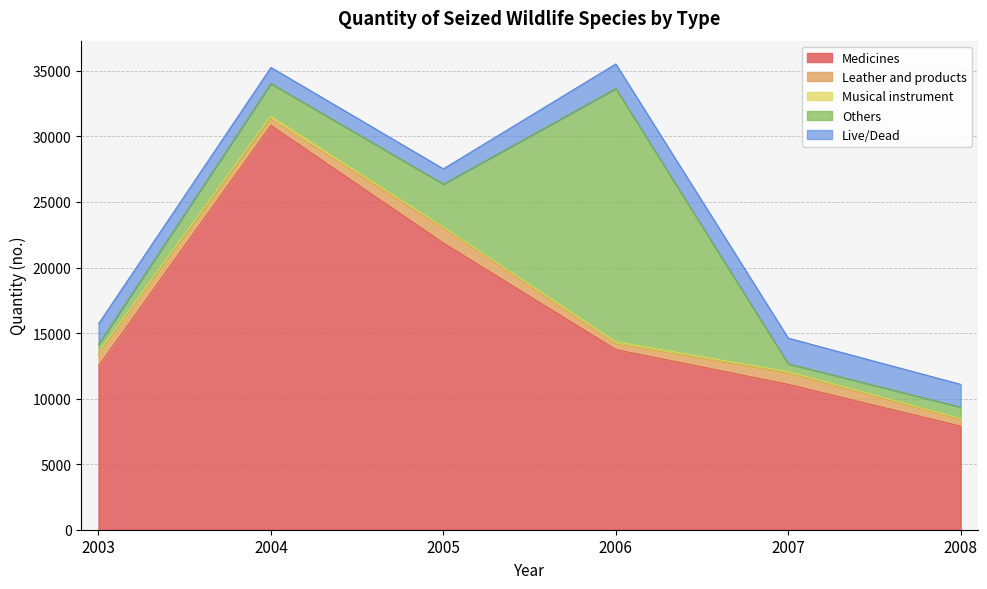

Does the chart display data point markers on the line(s)?

No